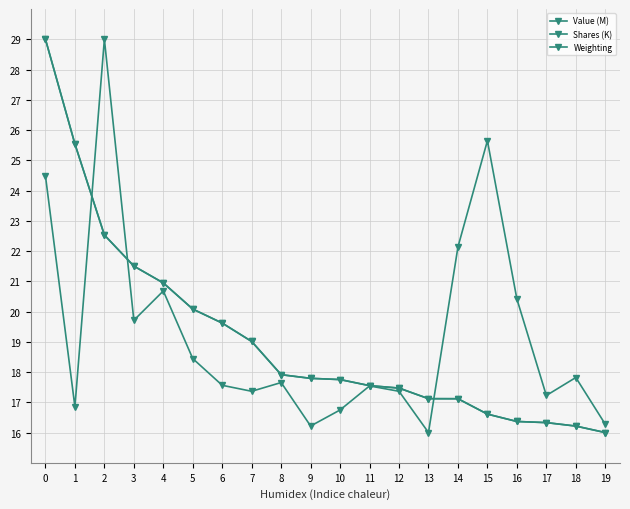

Where is Shares (K) nearest to the value 22?

14